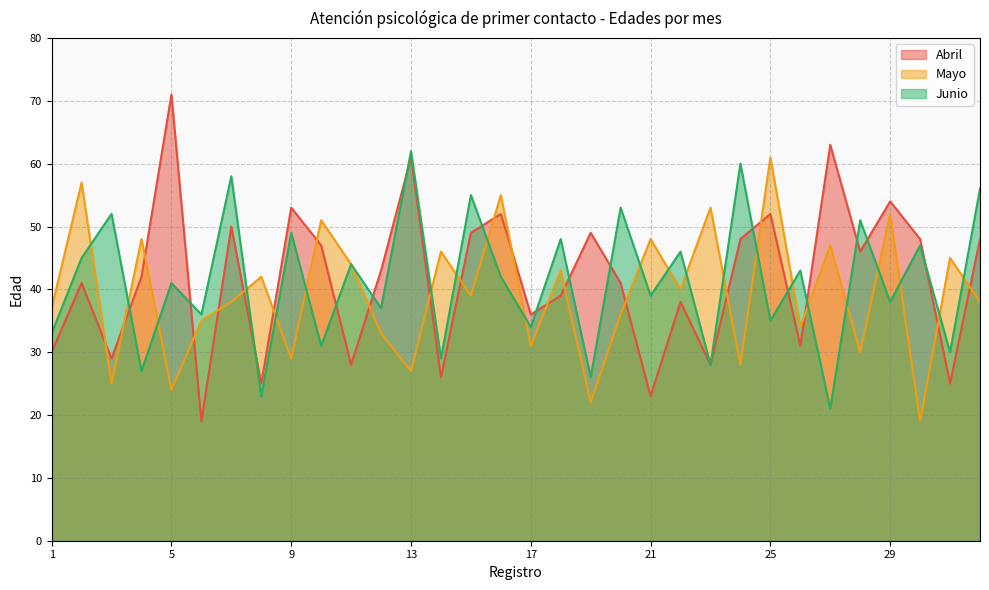

The value of Junio at 20 is 53. True or false?

True